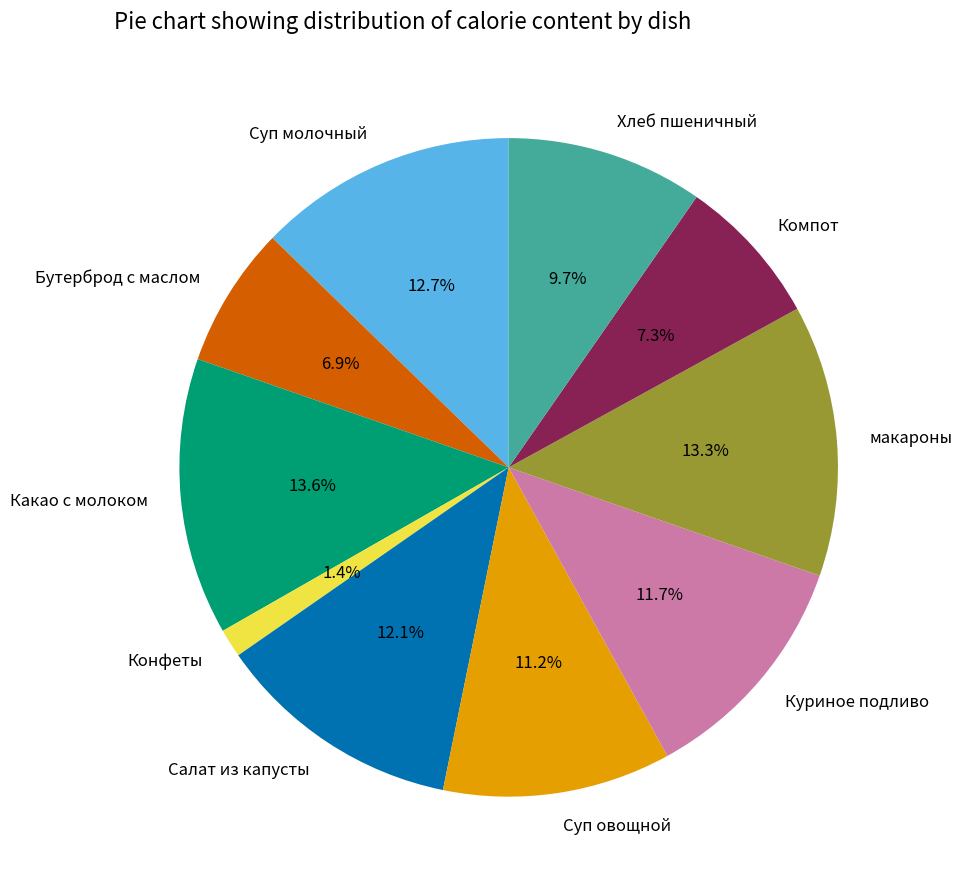

Count the number of slices in the pie.

10